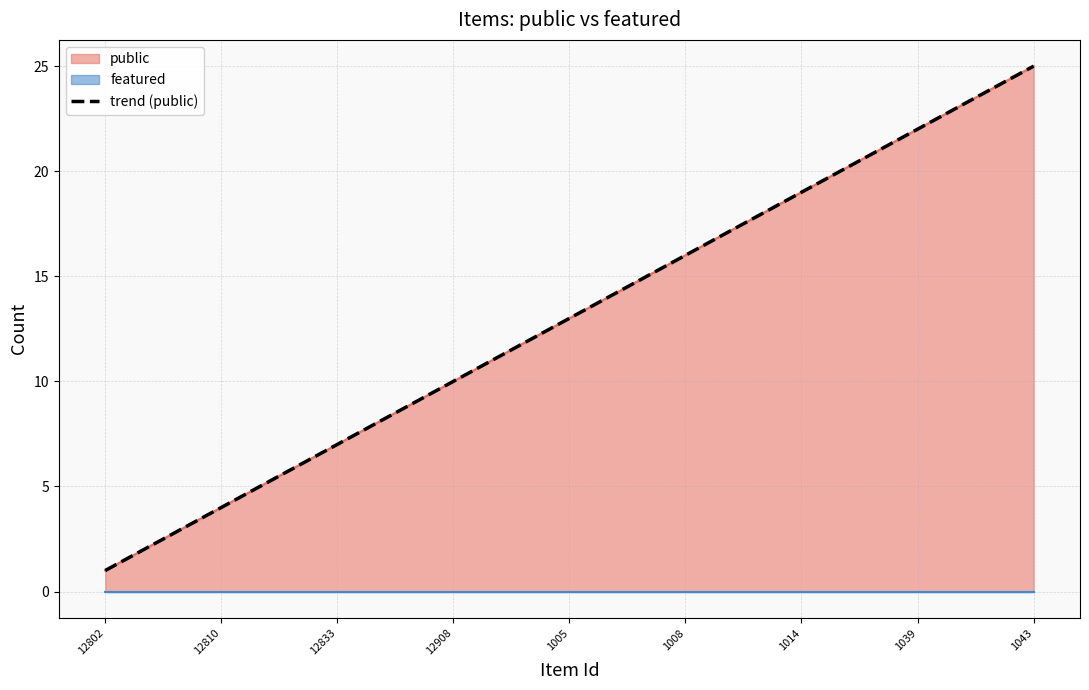

The chart shows a value of 12.3 at 23. True or false?

False